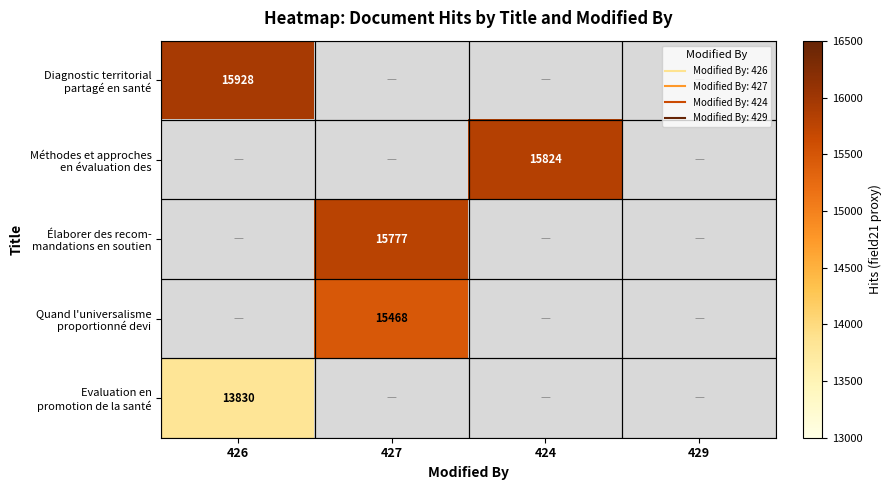

List the labels in order of Diagnostic territorial partagé en santé value, largest first.

426, 427, 424, 429